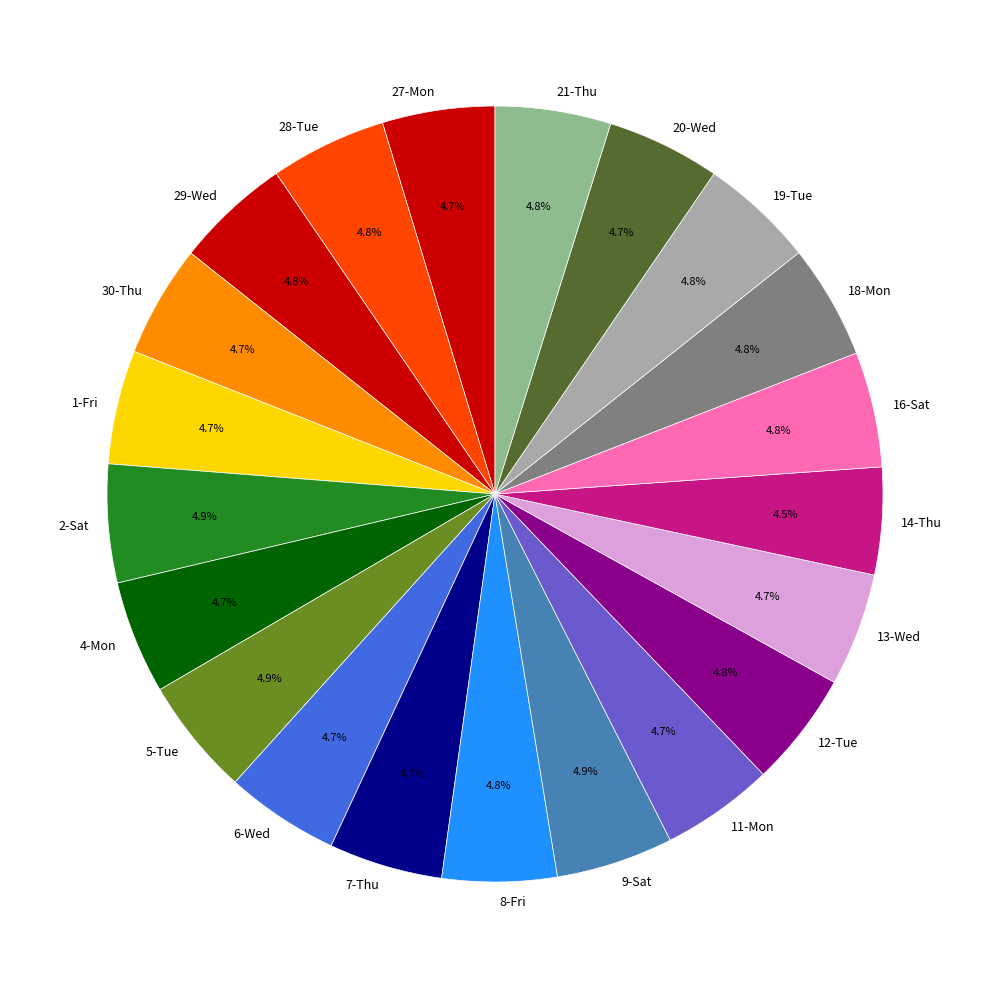

How much of the chart is everything except 21-Thu?

95.2%